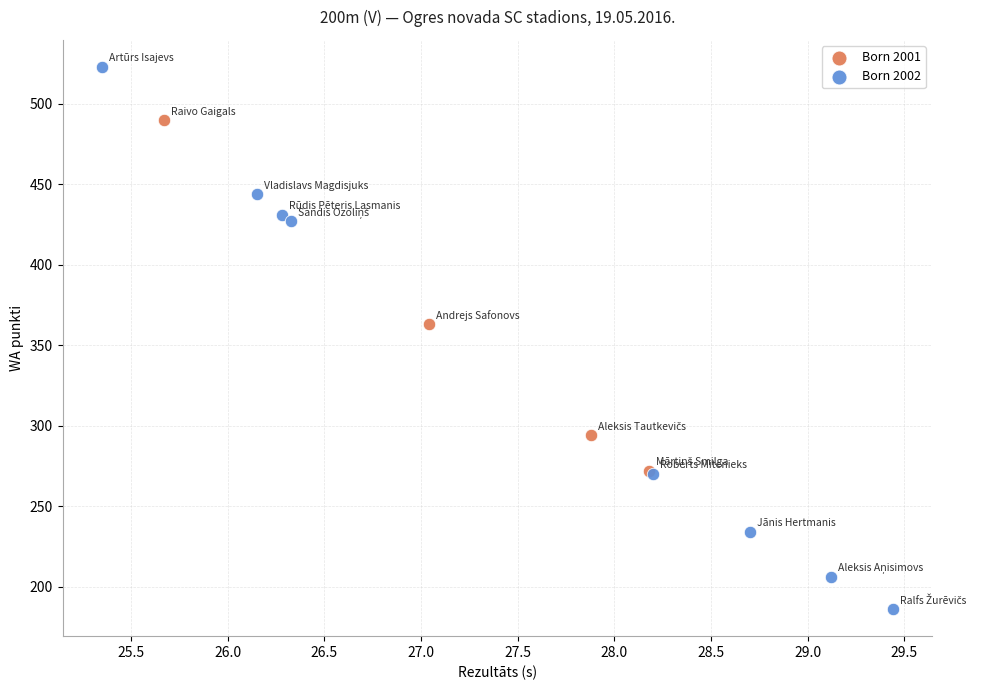

Which series contains the highest Y value?

Born 2002